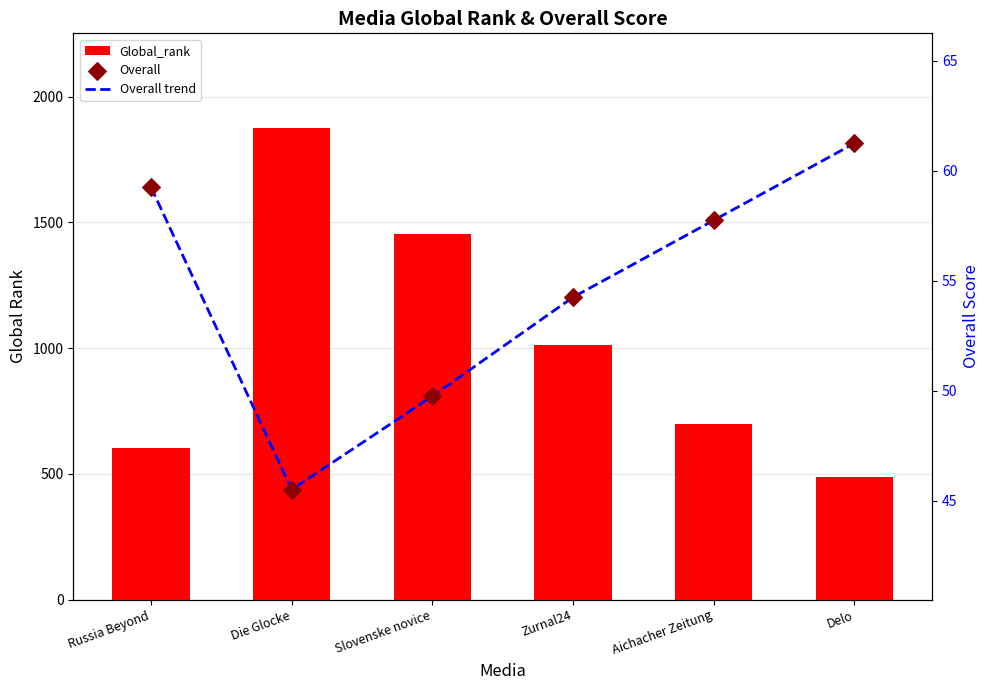

What is the total value across all series at Slovenske novice?

1554.5